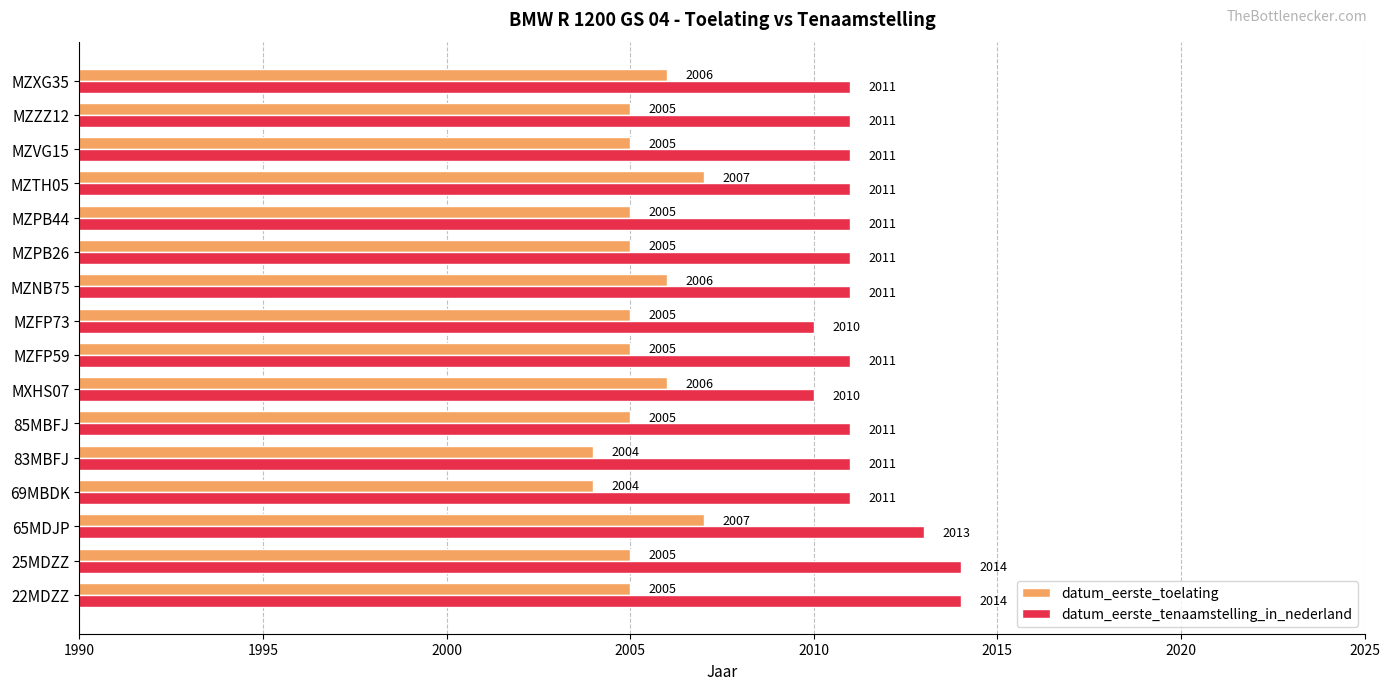

List the series in order of their overall mean, lowest first.

datum_eerste_toelating, datum_eerste_tenaamstelling_in_nederland